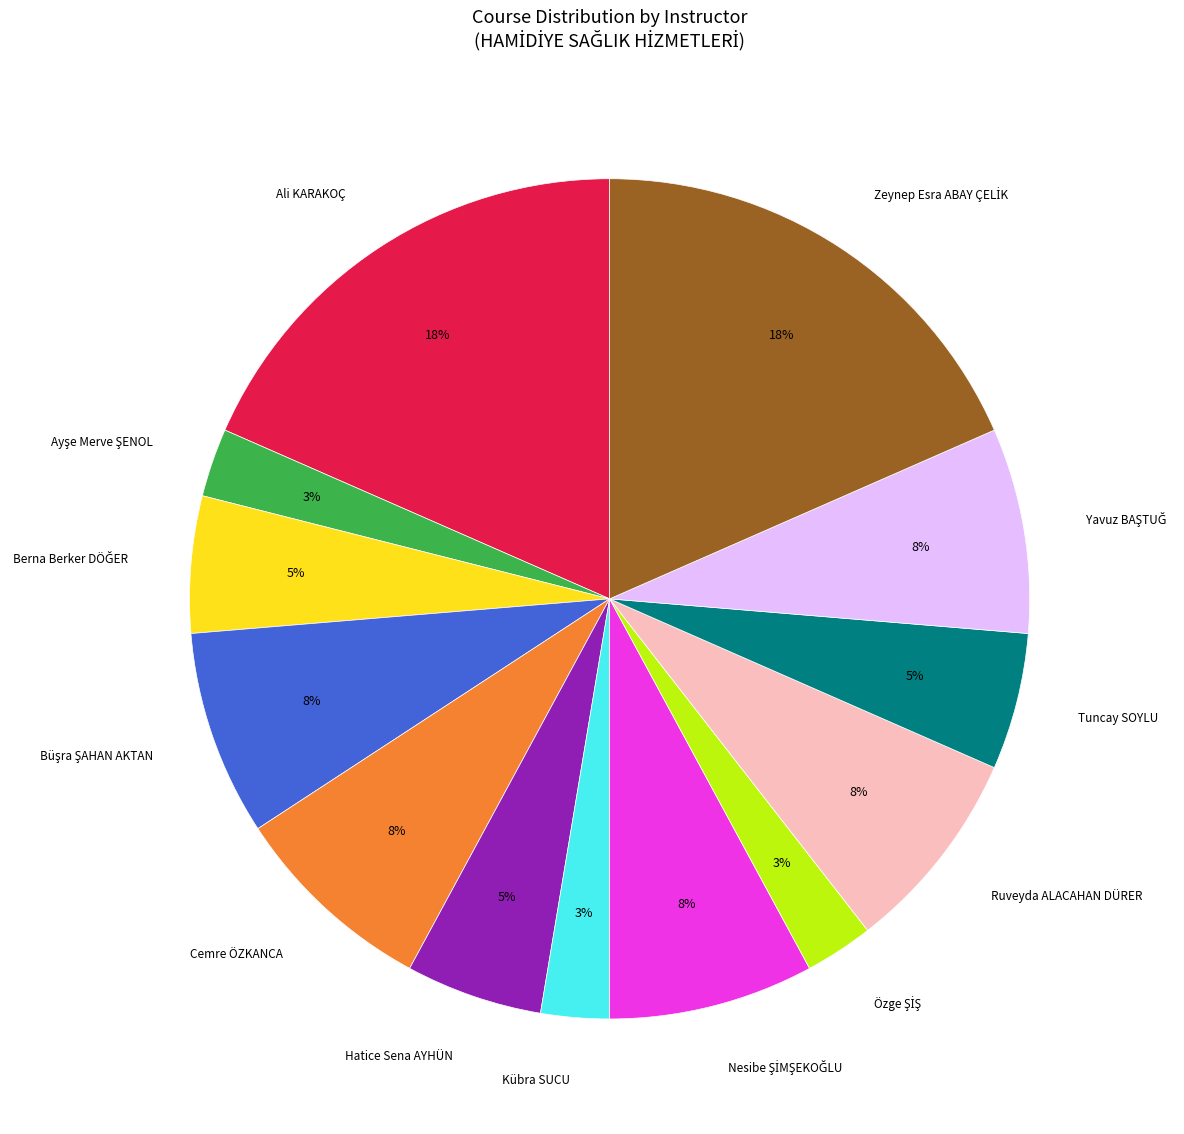

To the nearest percent, what is the average slice percentage?

8%